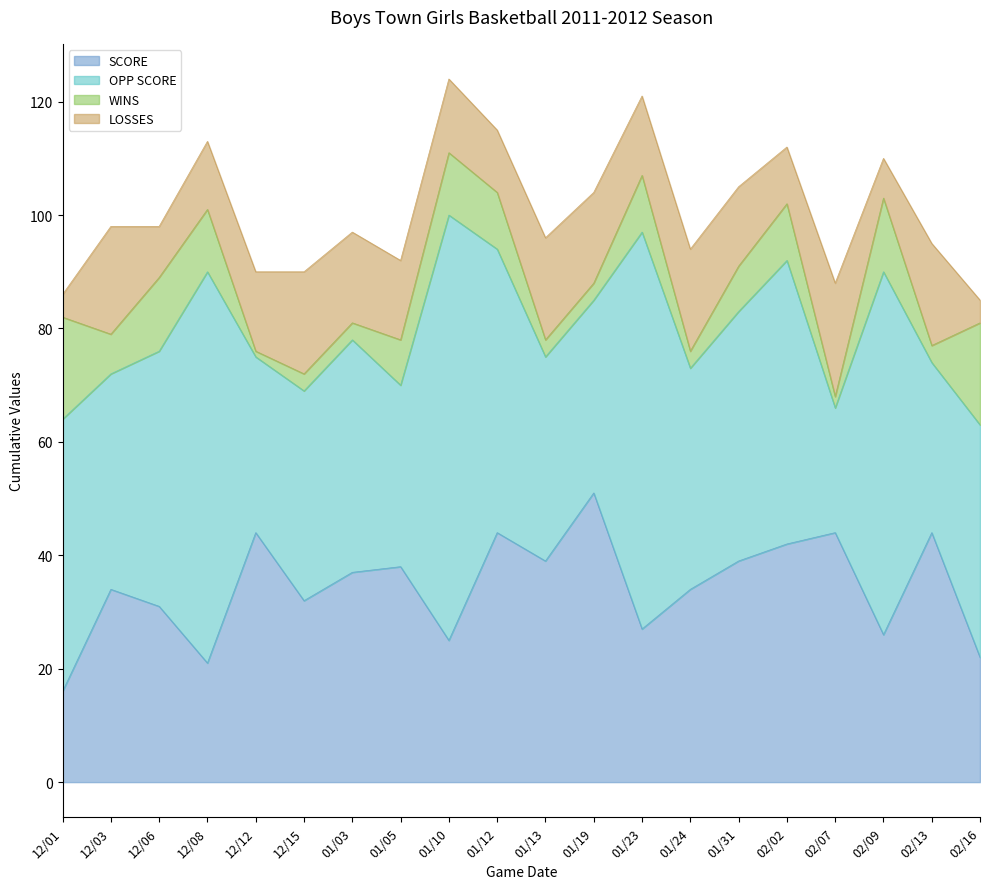

Reading left to right, list all the values displayed in this chart.

SCORE: 12/01=16	12/03=34	12/06=31	12/08=21	12/12=44	12/15=32	01/03=37	01/05=38	01/10=25	01/12=44	01/13=39	01/19=51	01/23=27	01/24=34	01/31=39	02/02=42	02/07=44	02/09=26	02/13=44	02/16=22
OPP SCORE: 12/01=48	12/03=38	12/06=45	12/08=69	12/12=31	12/15=37	01/03=41	01/05=32	01/10=75	01/12=50	01/13=36	01/19=34	01/23=70	01/24=39	01/31=44	02/02=50	02/07=22	02/09=64	02/13=30	02/16=41
WINS: 12/01=18	12/03=7	12/06=13	12/08=11	12/12=1	12/15=3	01/03=3	01/05=8	01/10=11	01/12=10	01/13=3	01/19=3	01/23=10	01/24=3	01/31=8	02/02=10	02/07=2	02/09=13	02/13=3	02/16=18
LOSSES: 12/01=4	12/03=19	12/06=9	12/08=12	12/12=14	12/15=18	01/03=16	01/05=14	01/10=13	01/12=11	01/13=18	01/19=16	01/23=14	01/24=18	01/31=14	02/02=10	02/07=20	02/09=7	02/13=18	02/16=4